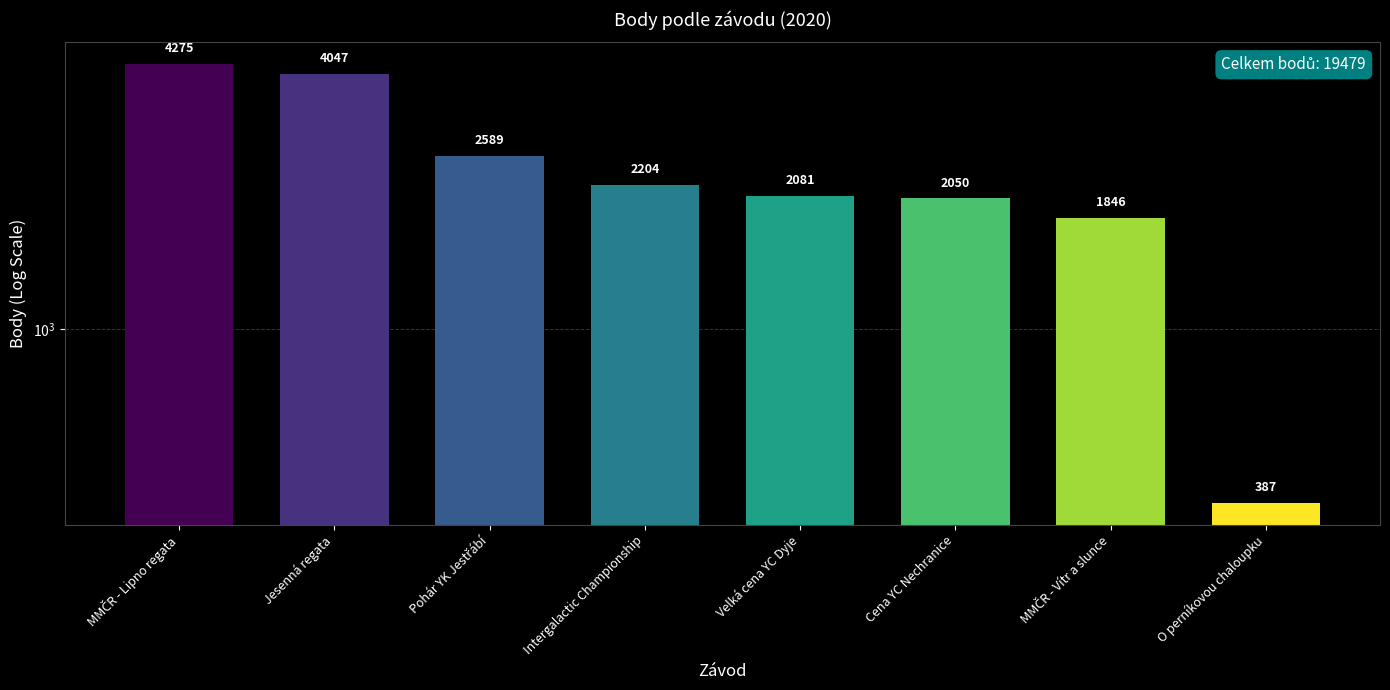

Rank the categories by value from lowest to highest.

O perníkovou chaloupku, MMČR - Vítr a slunce, Cena YC Nechranice, Velká cena YC Dyje, Intergalactic Championship, Pohár YK Jestřábí, Jesenná regata, MMČR - Lipno regata